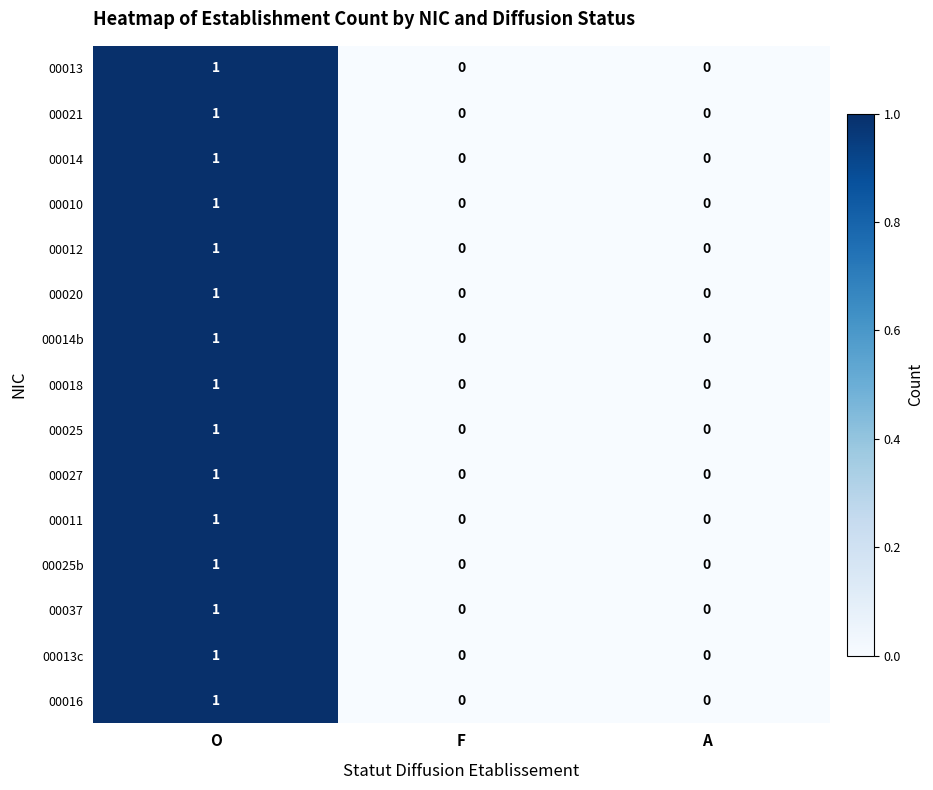

At which category is the sum across all series the highest?

O